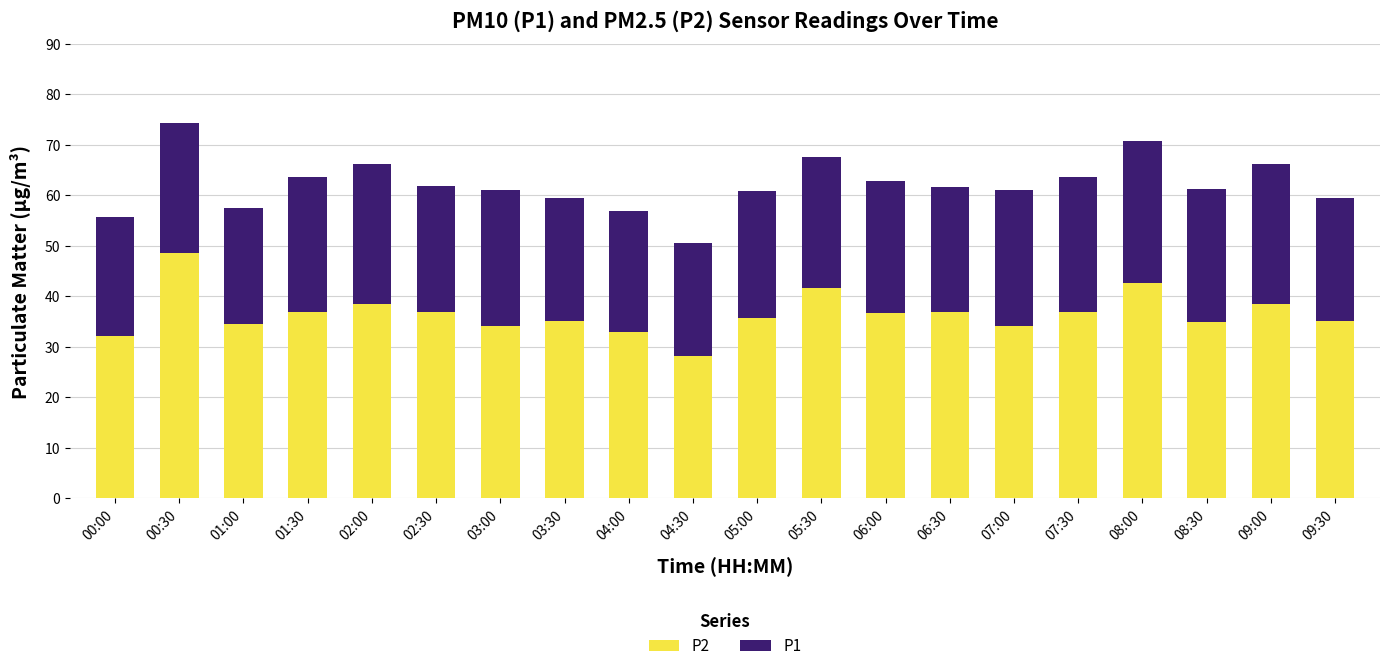

What is the total value across all series at 06:00?

62.9